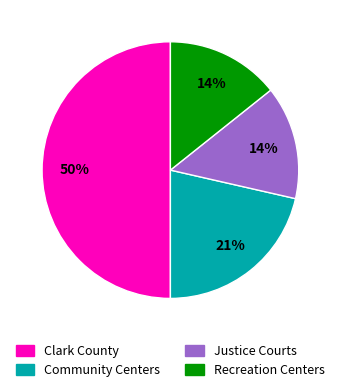

To the nearest percent, what portion does Recreation Centers represent?

14%